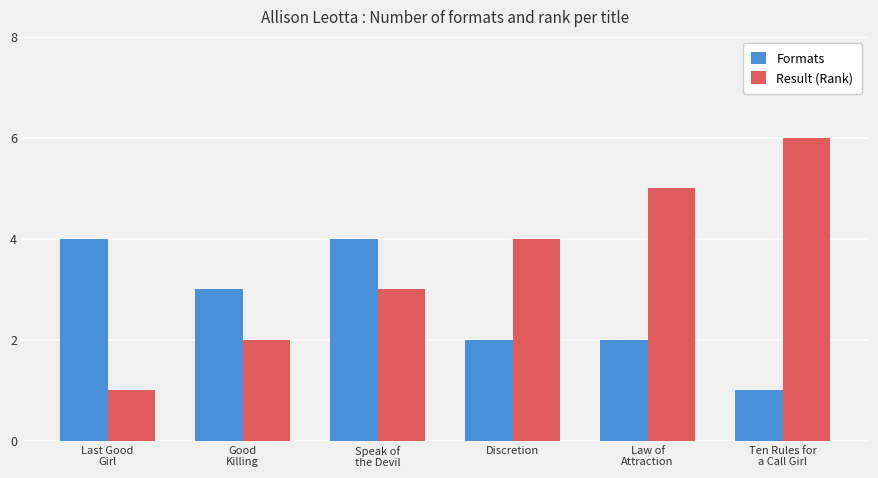

Reading left to right, list all the values displayed in this chart.

Formats: 4	3	4	2	2	1
Result (Rank): 1	2	3	4	5	6